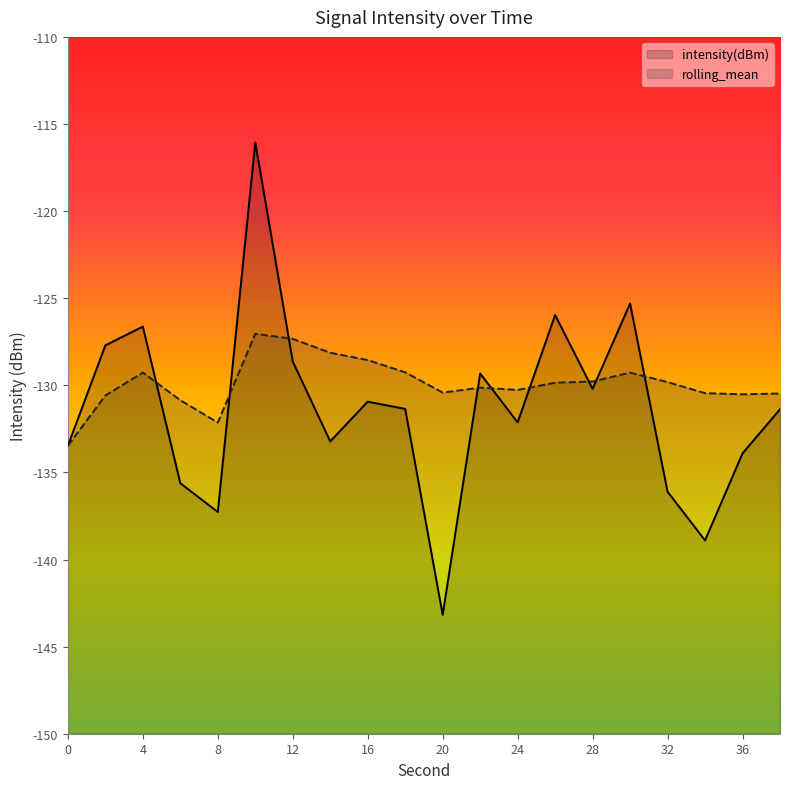

What is the difference between the maximum and minimum values in the intensity(dBm) series?

27.1